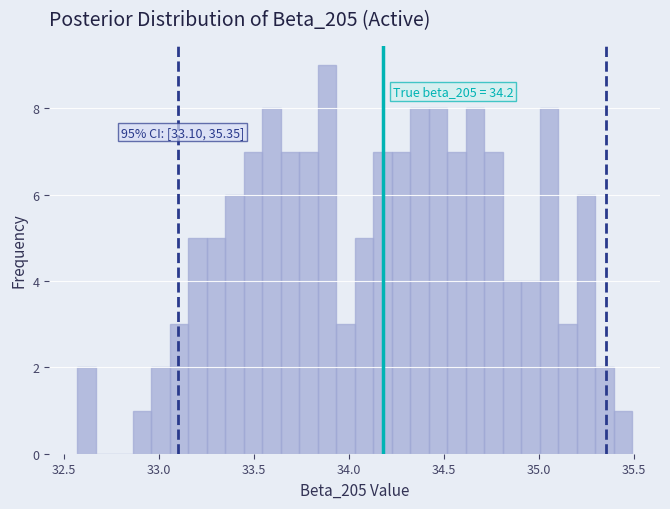

Read against the x-axis, roughly where is the centre of the tallest bar?

33.90